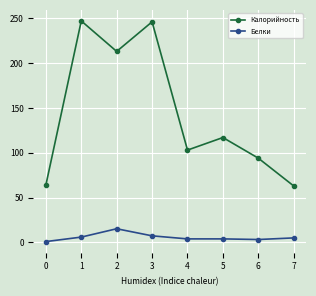

What is the difference between the second highest and second lowest values in the Калорийность series?

182.0